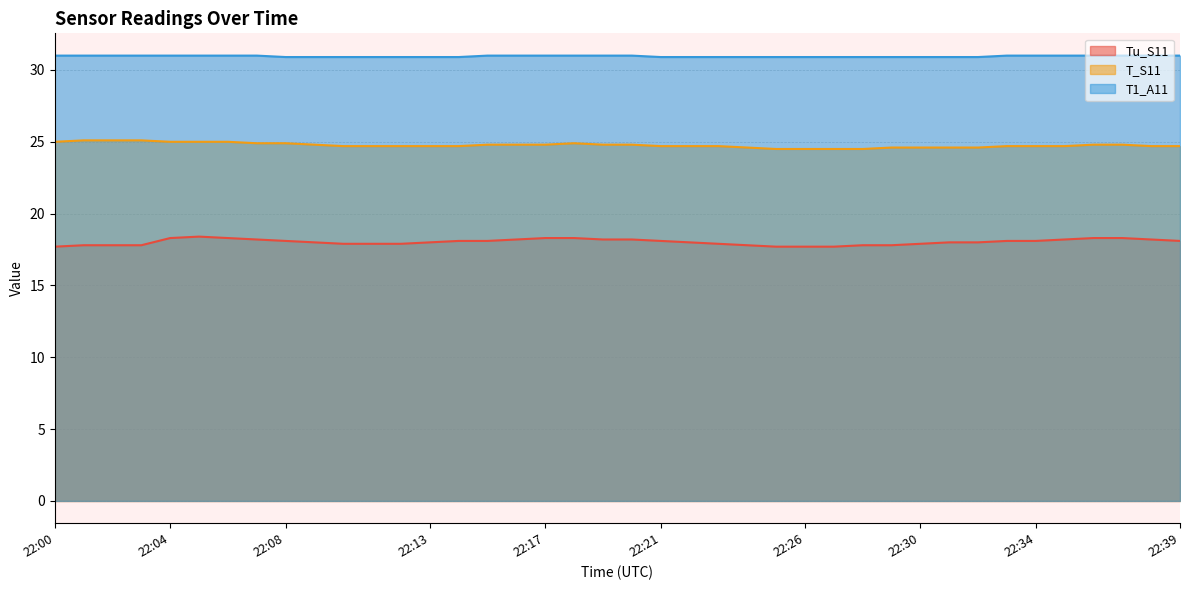

Which series has the largest range (max minus min)?

Tu_S11